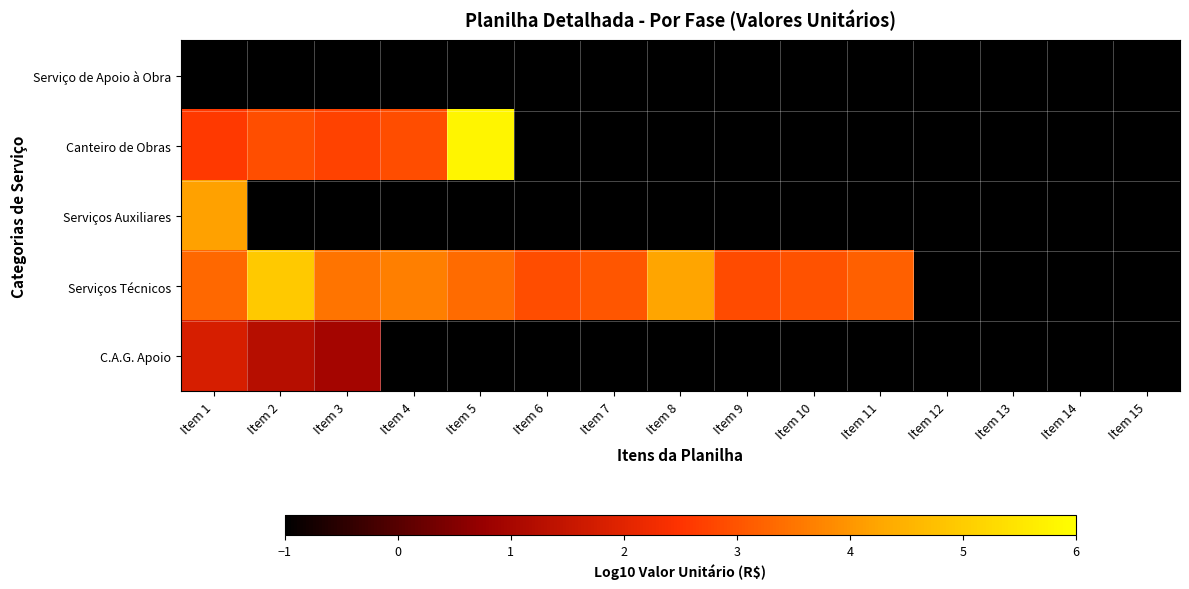

At how many categories does at least one series exceed 3?

8